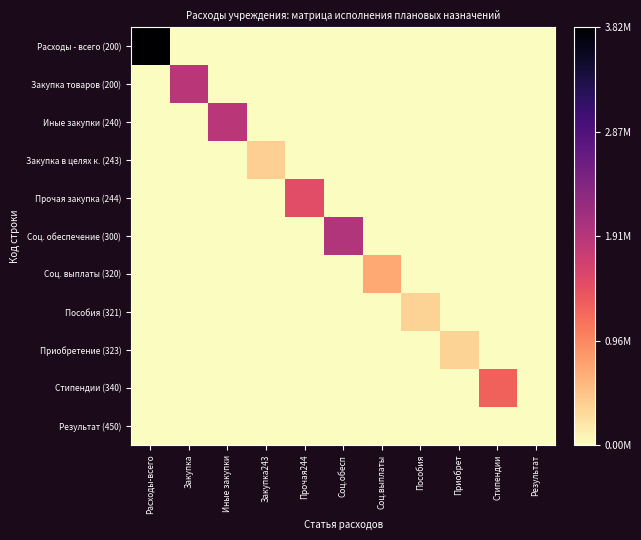

Rank the series at Соц.обесп from lowest to highest value.

Расходы - всего (200), Закупка товаров (200), Иные закупки (240), Закупка в целях к. (243), Прочая закупка (244), Соц. выплаты (320), Пособия (321), Приобретение (323), Стипендии (340), Результат (450), Соц. обеспечение (300)